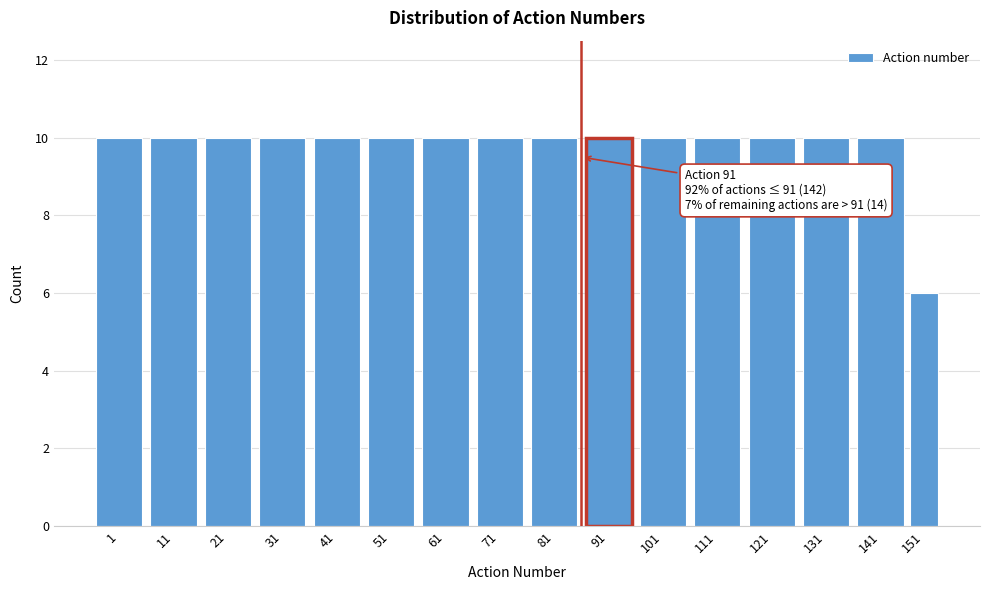

Reading left to right, extract all data points from this chart.

1=10	11=10	21=10	31=10	41=10	51=10	61=10	71=10	81=10	91=10	101=10	111=10	121=10	131=10	141=10	151=6